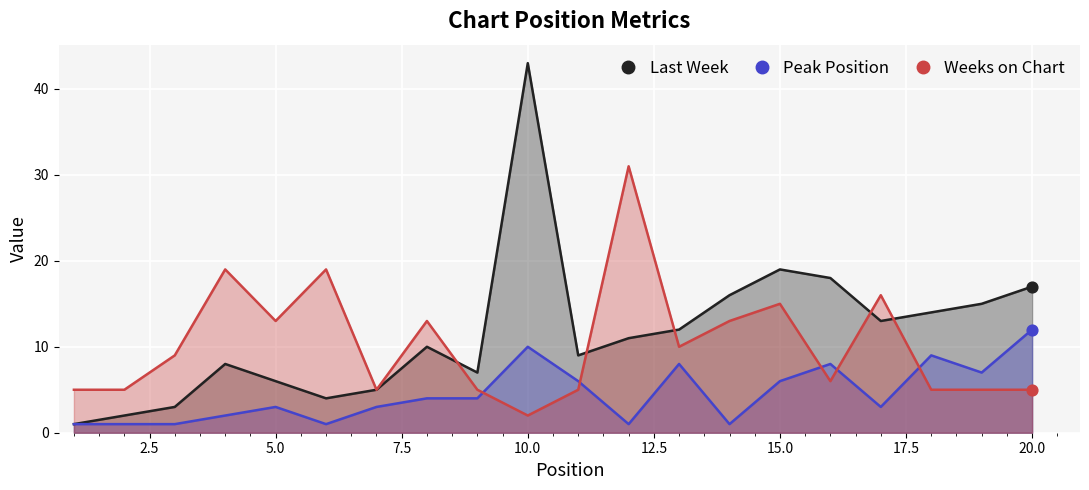

What is the total value across all series at 14?

30